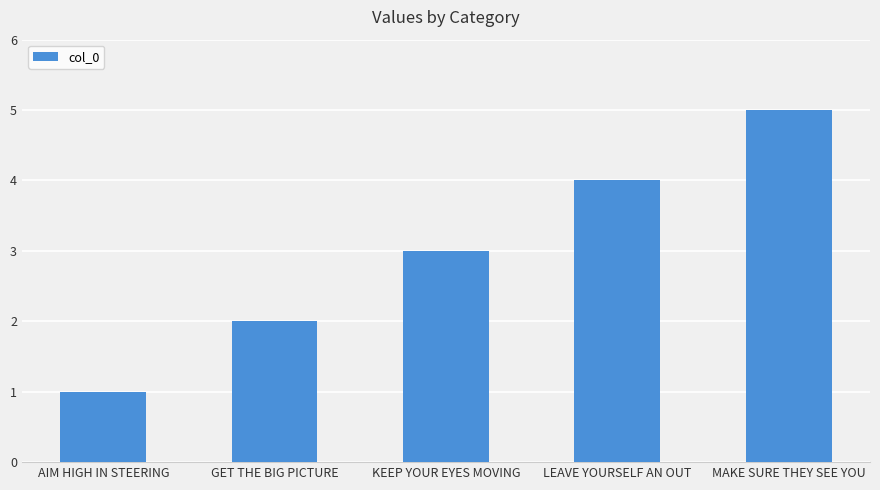

Count the values in the range 2 to 4.

3